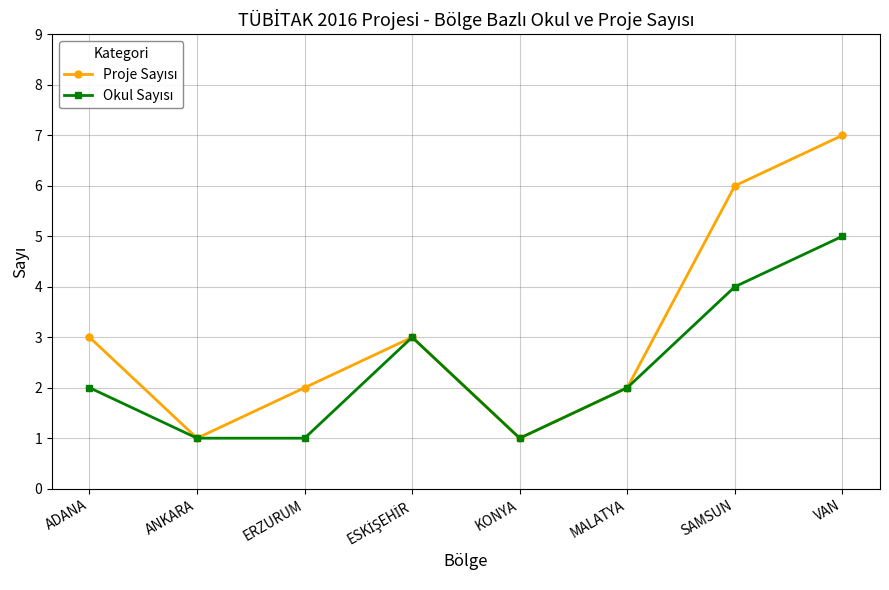

What position from the left is VAN?

8